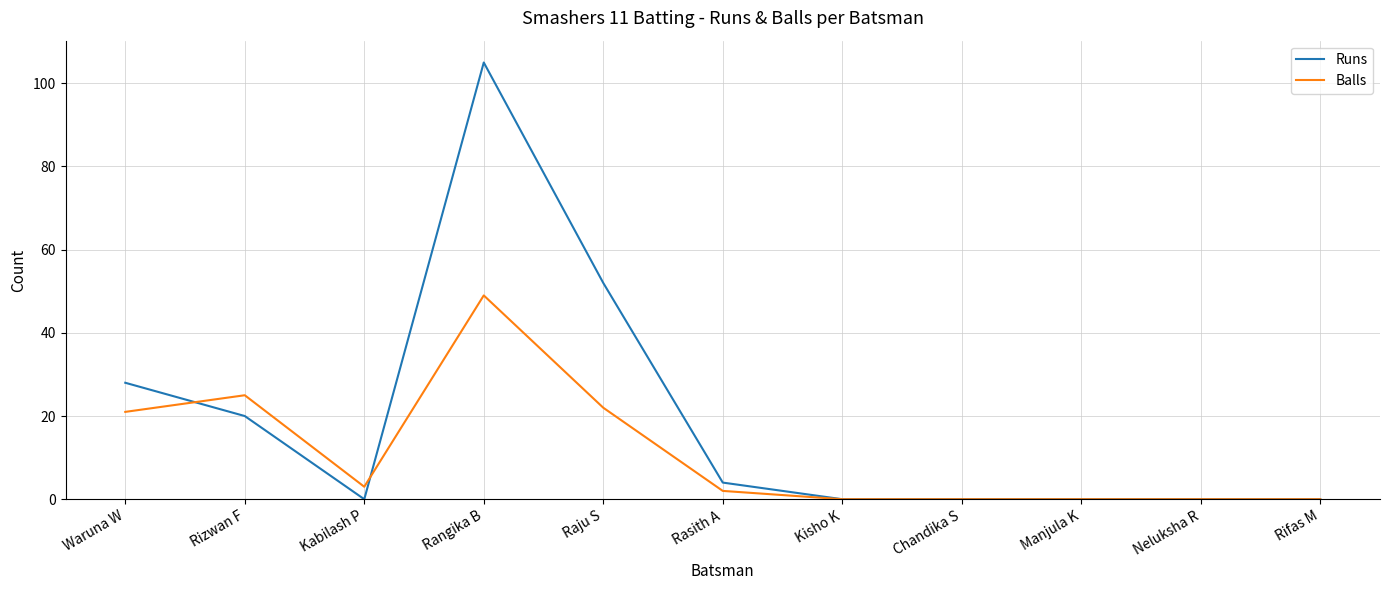

At Rangika B, list the series in order from largest to smallest.

Runs, Balls